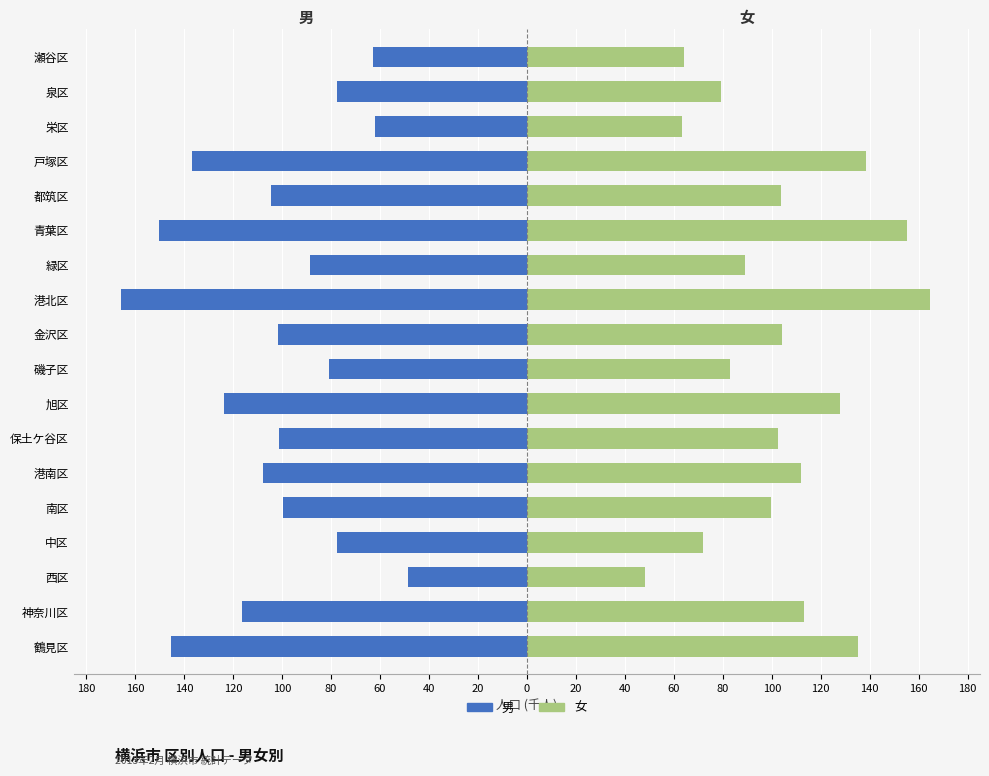

How many groups of bars are there?

18